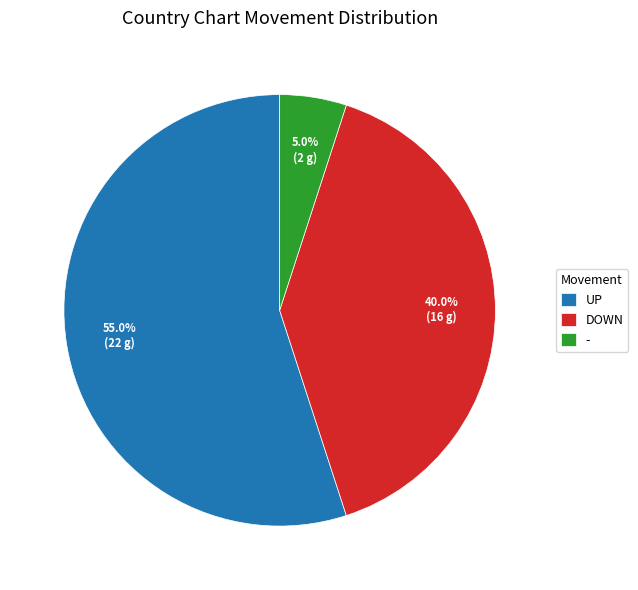

Is there any slice that represents more than half of the pie?

Yes